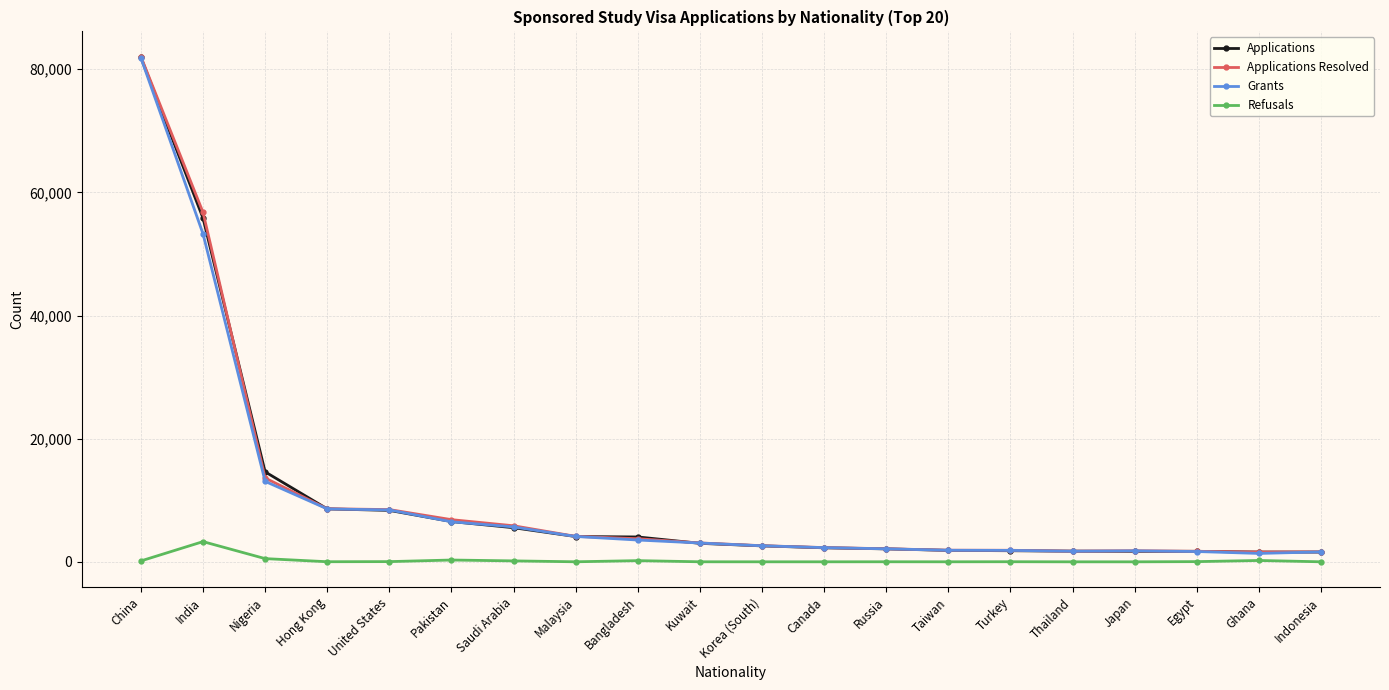

What is the difference between the Grants values at Indonesia and China?

80231